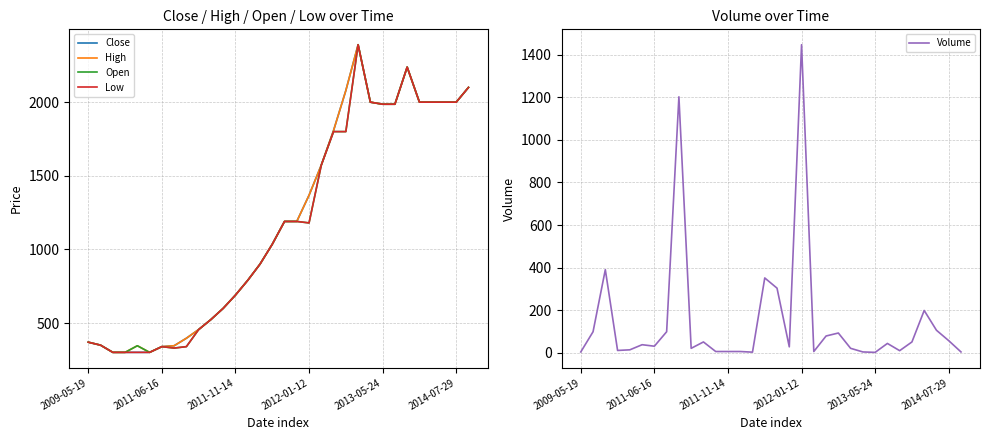

Which series has the largest range (max minus min)?

Close